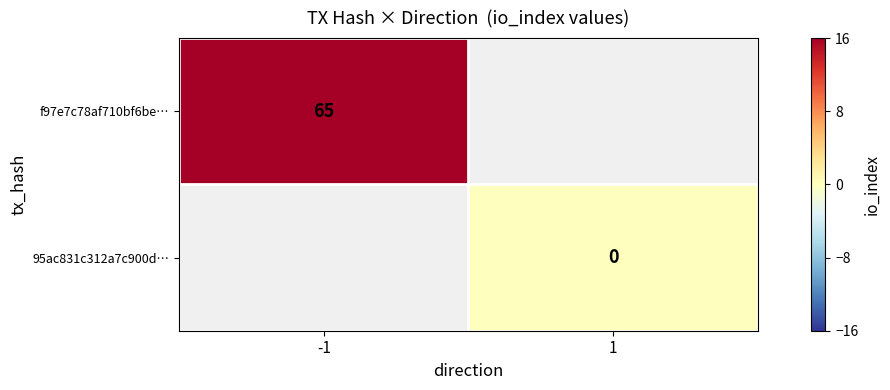

The f97e7c78af710bf6be… series shows 65 at -1. True or false?

True